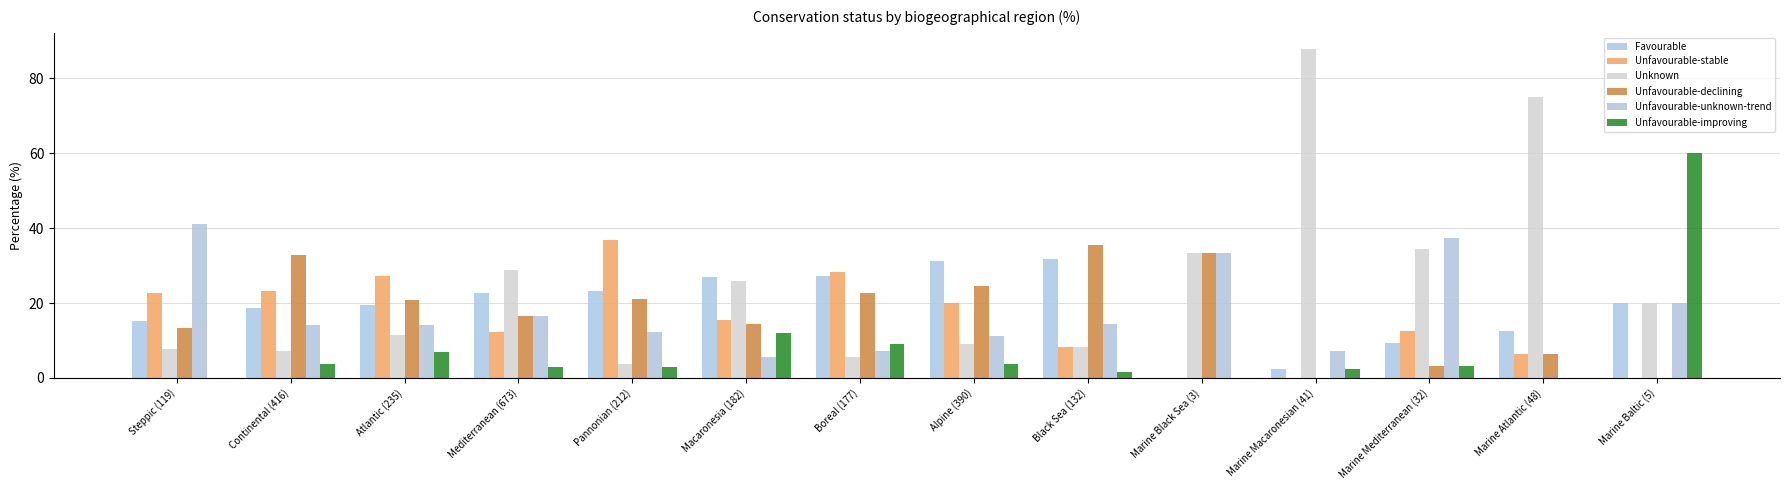

Which category has the highest value in the Unfavourable-unknown-trend series?

Steppic (119)